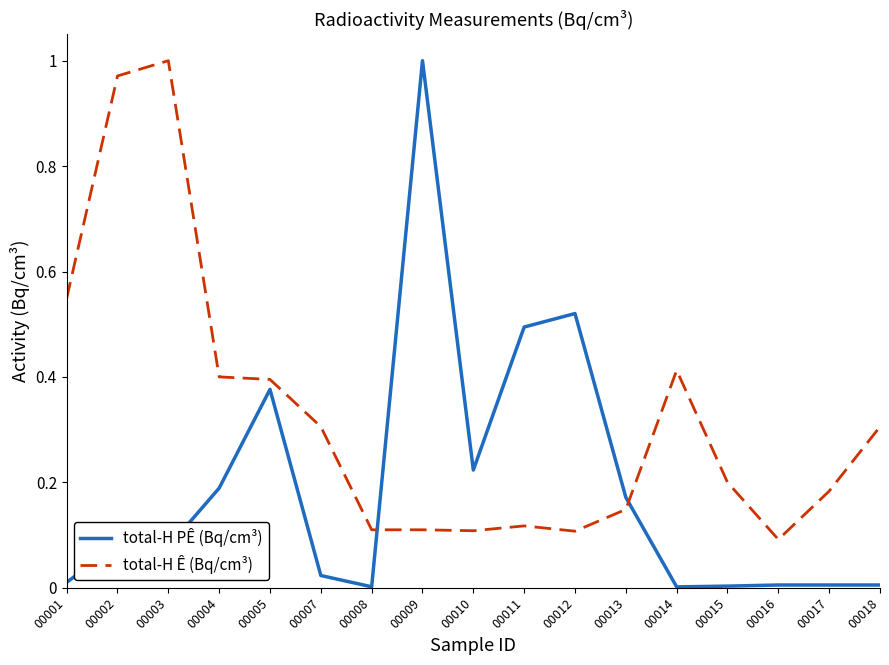

The total-H PÊ (Bq/cm³) series shows 0.2 at 00013. True or false?

True